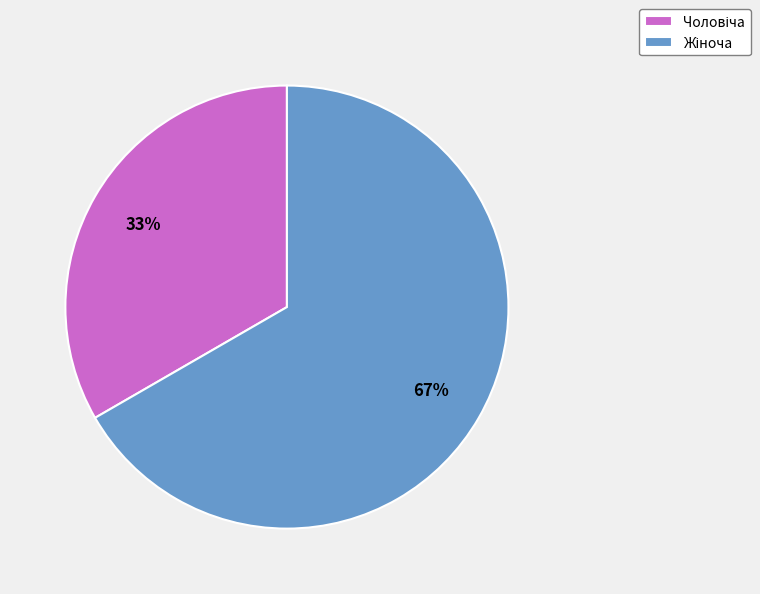

To the nearest percent, what is the average slice percentage?

50%